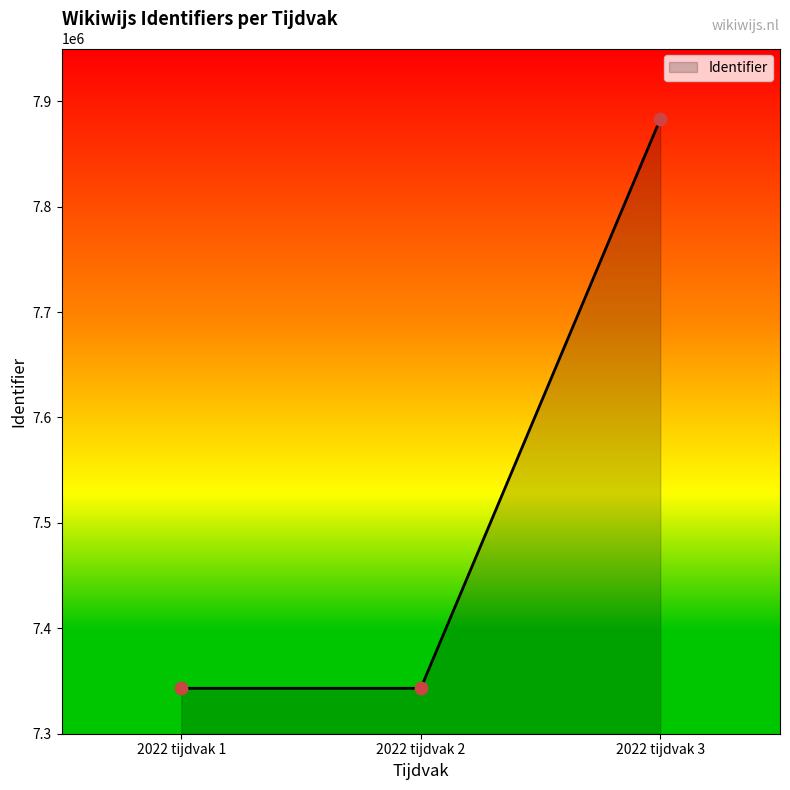

What is the change in value from 2022 tijdvak 1 to 2022 tijdvak 2?

+2